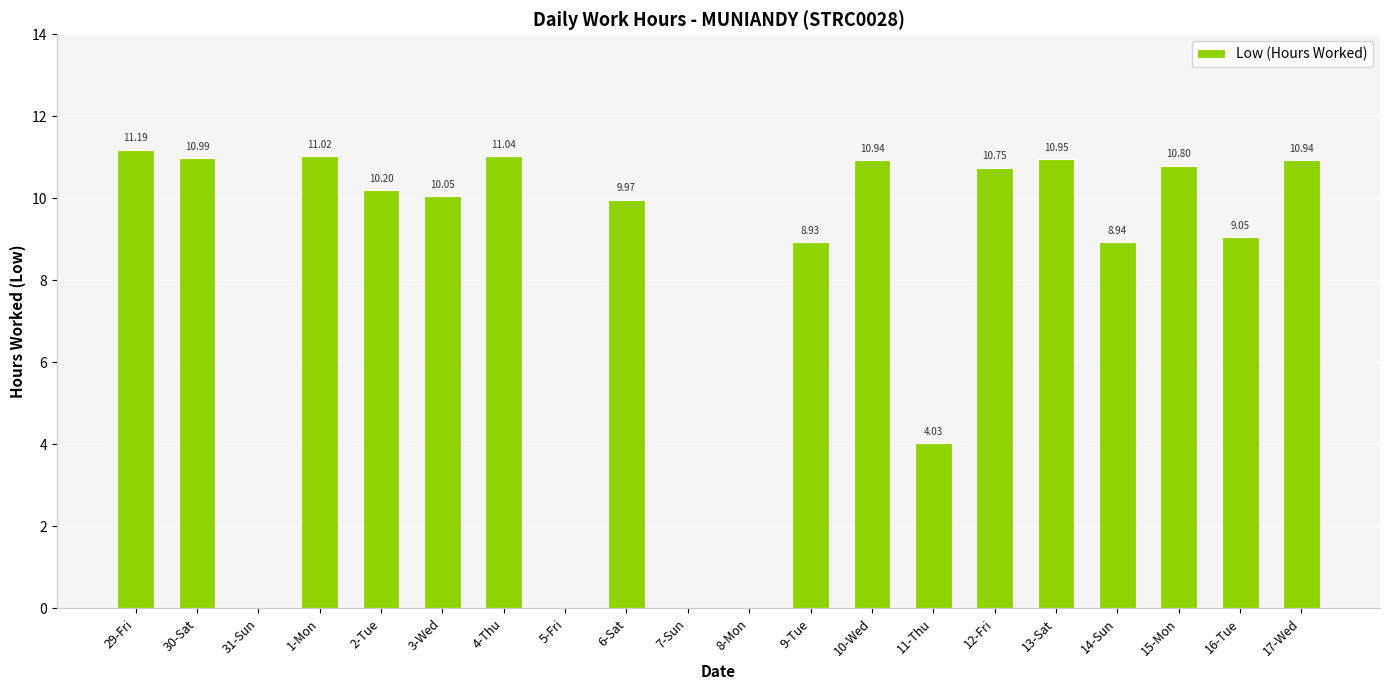

Which category has the highest value across all series?

29-Fri